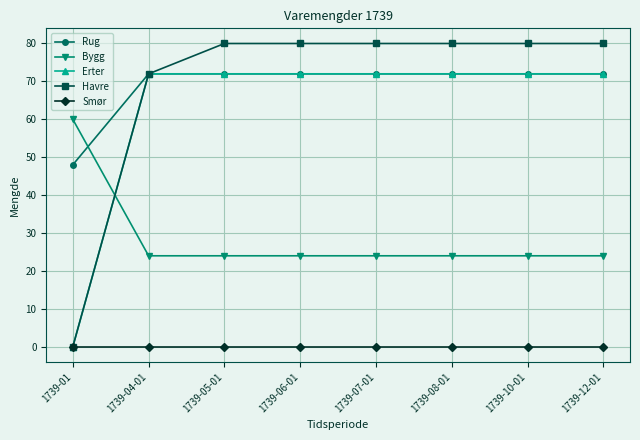

Which series has the largest range (max minus min)?

Havre